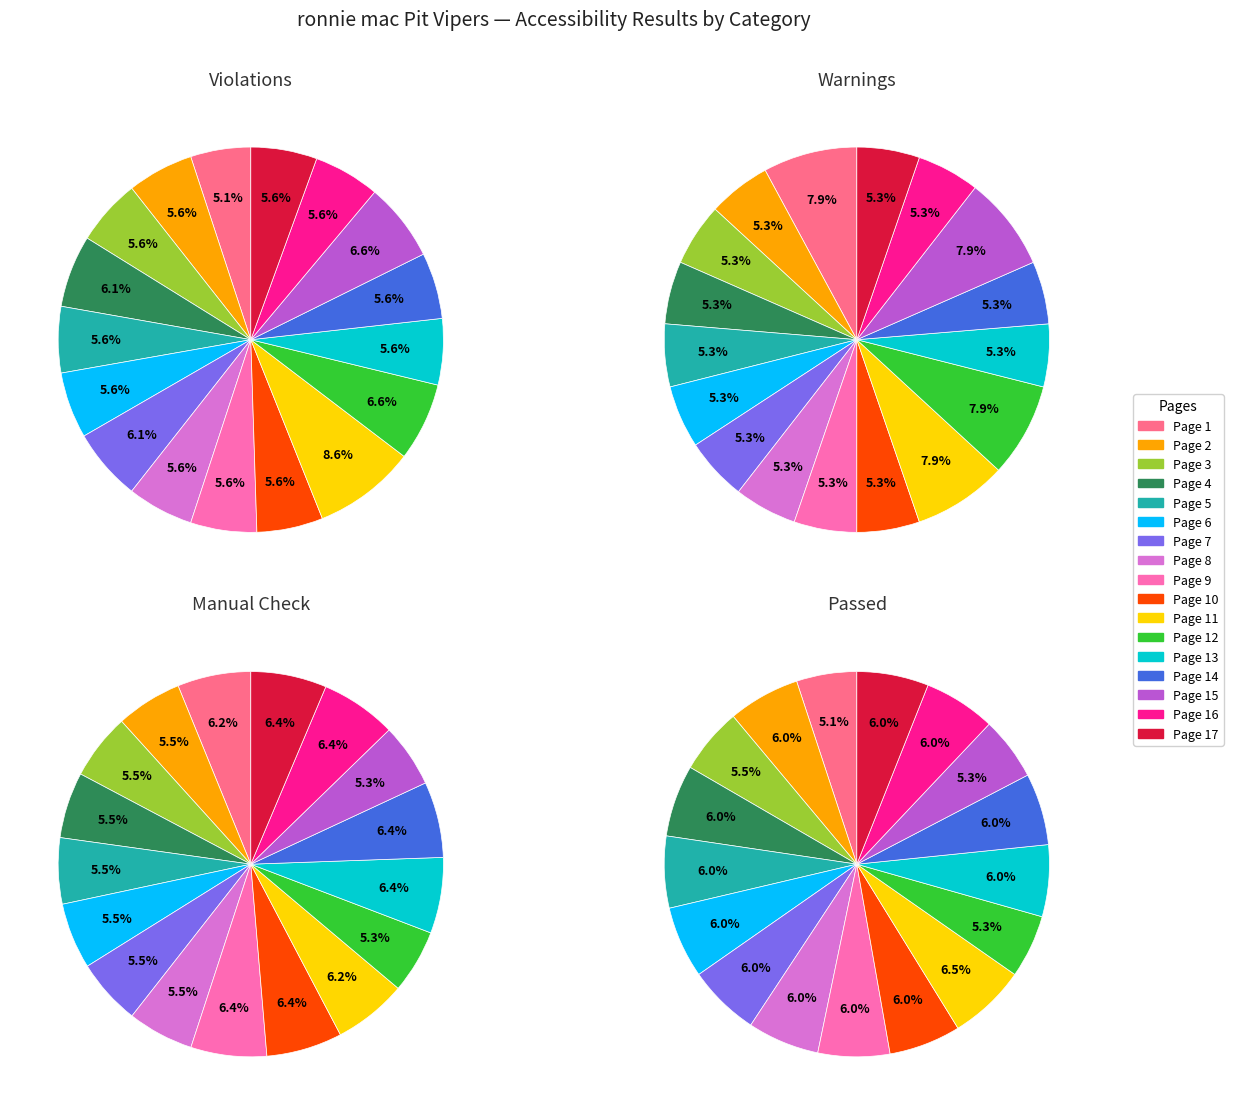

Do Page 7 and Page 14 together represent more than half of the pie?

No